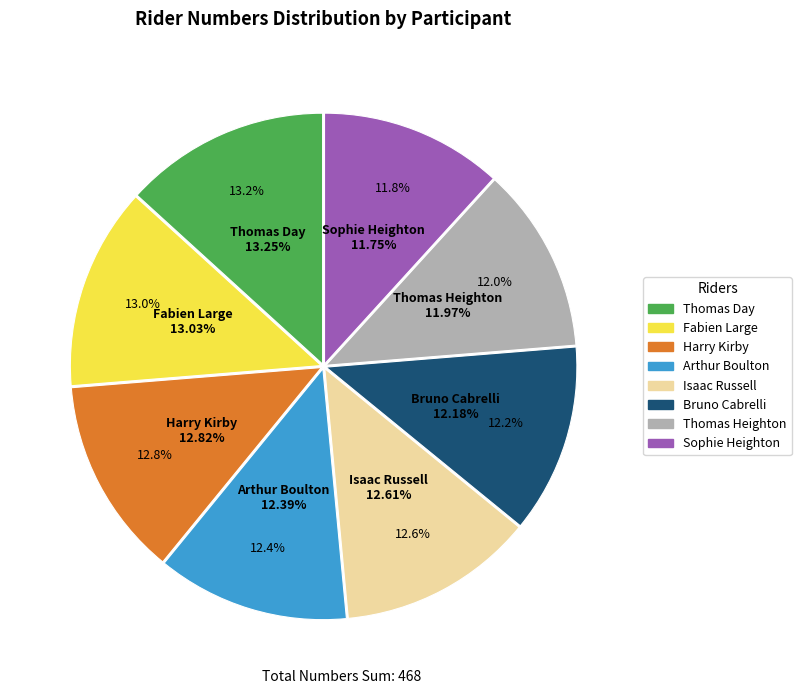

True or false: Sophie Heighton accounts for 12% of the total.

True